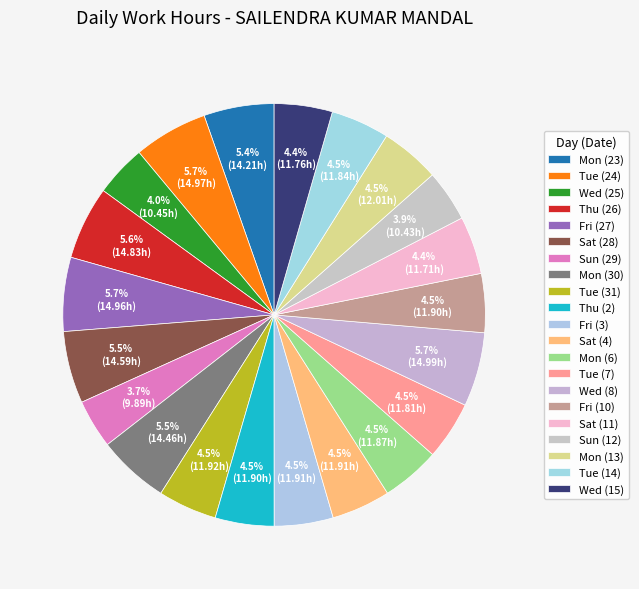

Is there a majority slice in this chart?

No